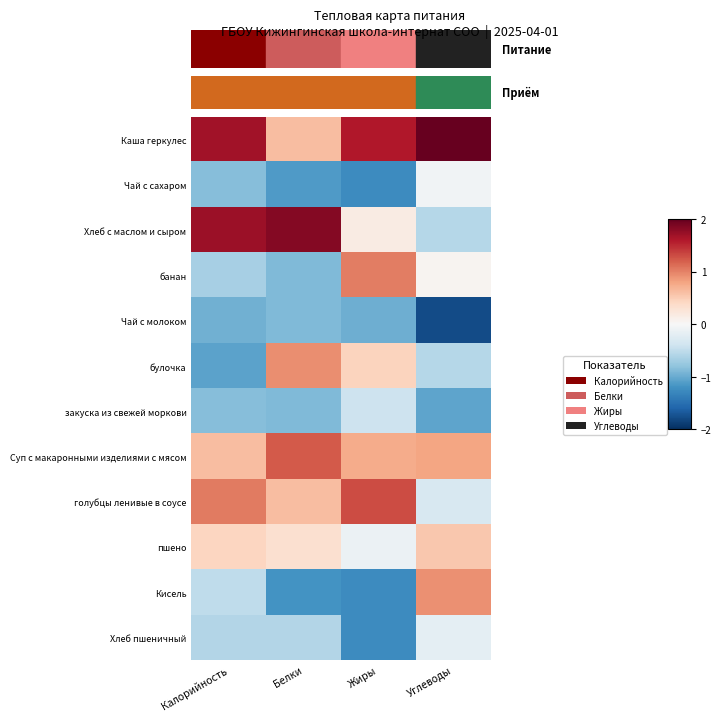

Reading left to right, what are all the values shown in this chart?

Каша геркулес: Калорийность=1.7	Белки=0.6	Жиры=1.6	Углеводы=2.3
Чай с сахаром: Калорийность=-0.9	Белки=-1.1	Жиры=-1.3	Углеводы=-0.1
Хлеб с маслом и сыром: Калорийность=1.7	Белки=1.8	Жиры=0.2	Углеводы=-0.6
банан: Калорийность=-0.7	Белки=-0.9	Жиры=1.0	Углеводы=0.1
Чай с молоком: Калорийность=-1.0	Белки=-0.9	Жиры=-1.0	Углеводы=-1.8
булочка: Калорийность=-1.1	Белки=0.9	Жиры=0.5	Углеводы=-0.6
закуска из свежей моркови: Калорийность=-0.9	Белки=-0.9	Жиры=-0.4	Углеводы=-1.1
Суп с макаронными изделиями с мясом: Калорийность=0.6	Белки=1.2	Жиры=0.7	Углеводы=0.8
голубцы ленивые в соусе: Калорийность=1.0	Белки=0.6	Жиры=1.3	Углеводы=-0.3
пшено: Калорийность=0.4	Белки=0.3	Жиры=-0.1	Углеводы=0.5
Кисель: Калорийность=-0.5	Белки=-1.2	Жиры=-1.3	Углеводы=0.9
Хлеб пшеничный: Калорийность=-0.6	Белки=-0.6	Жиры=-1.3	Углеводы=-0.2